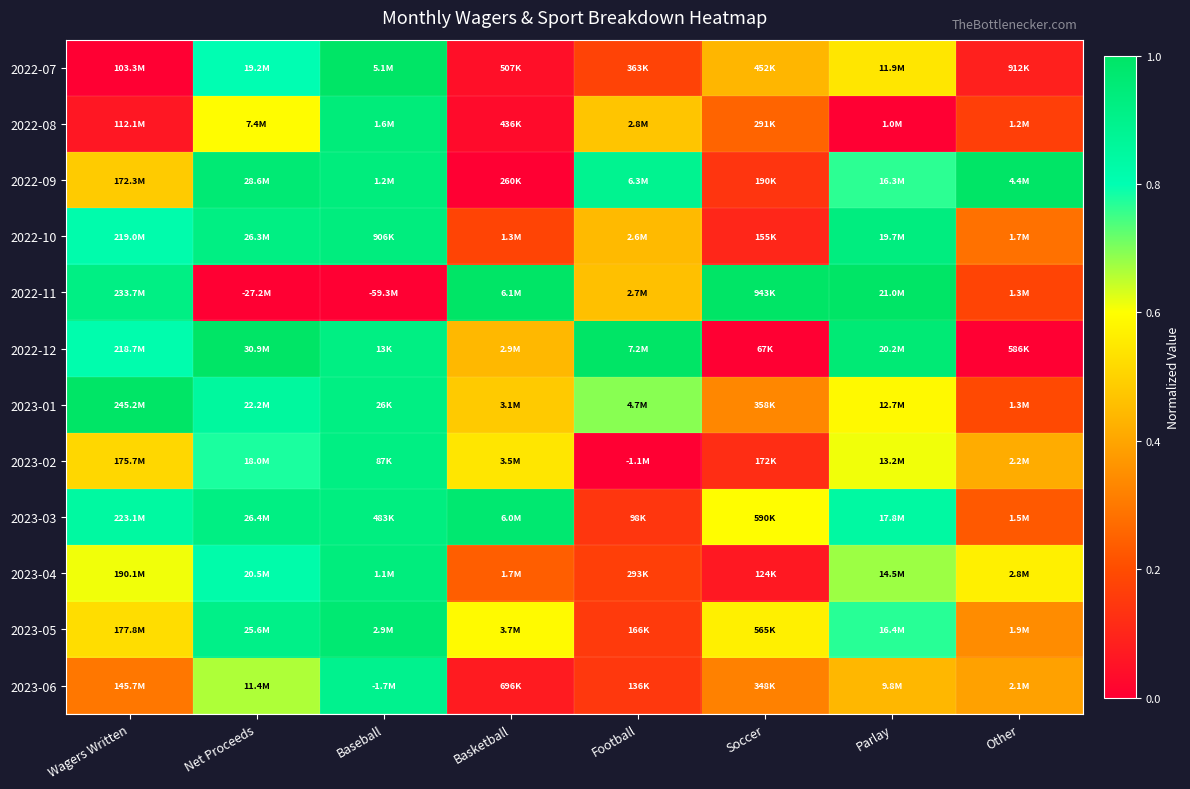

How many series are shown in this chart?

12